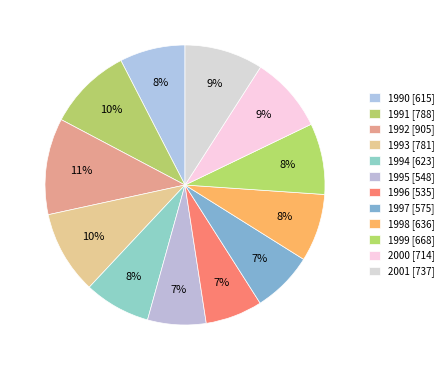

True or false: 1990 accounts for 8% of the total.

True